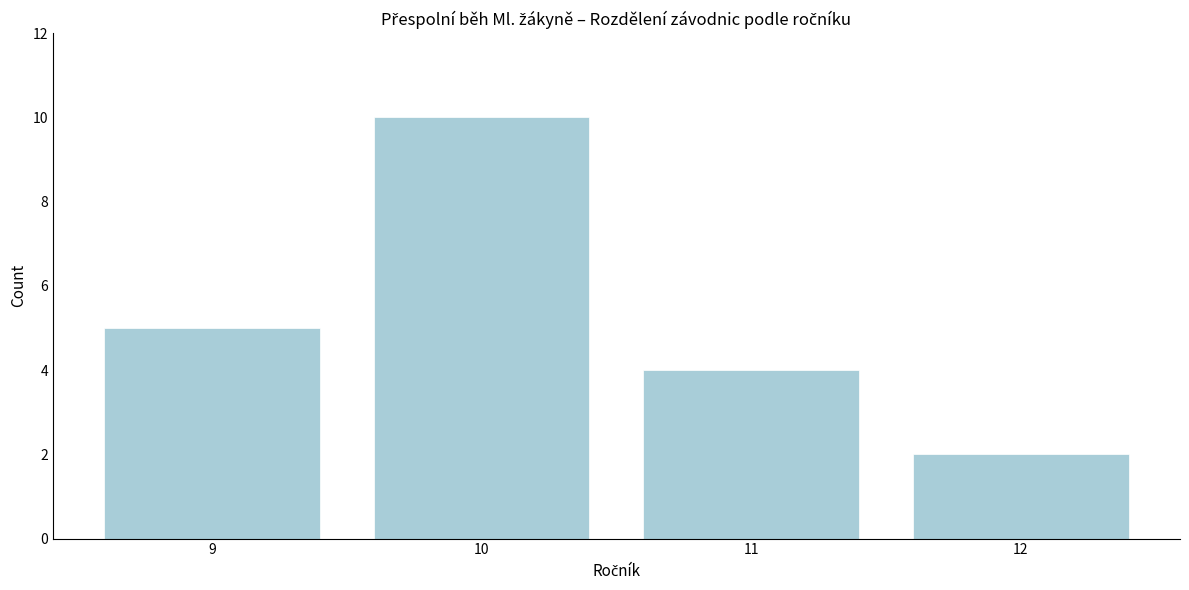

Reading left to right, extract all data points from this chart.

9=5	10=10	11=4	12=2